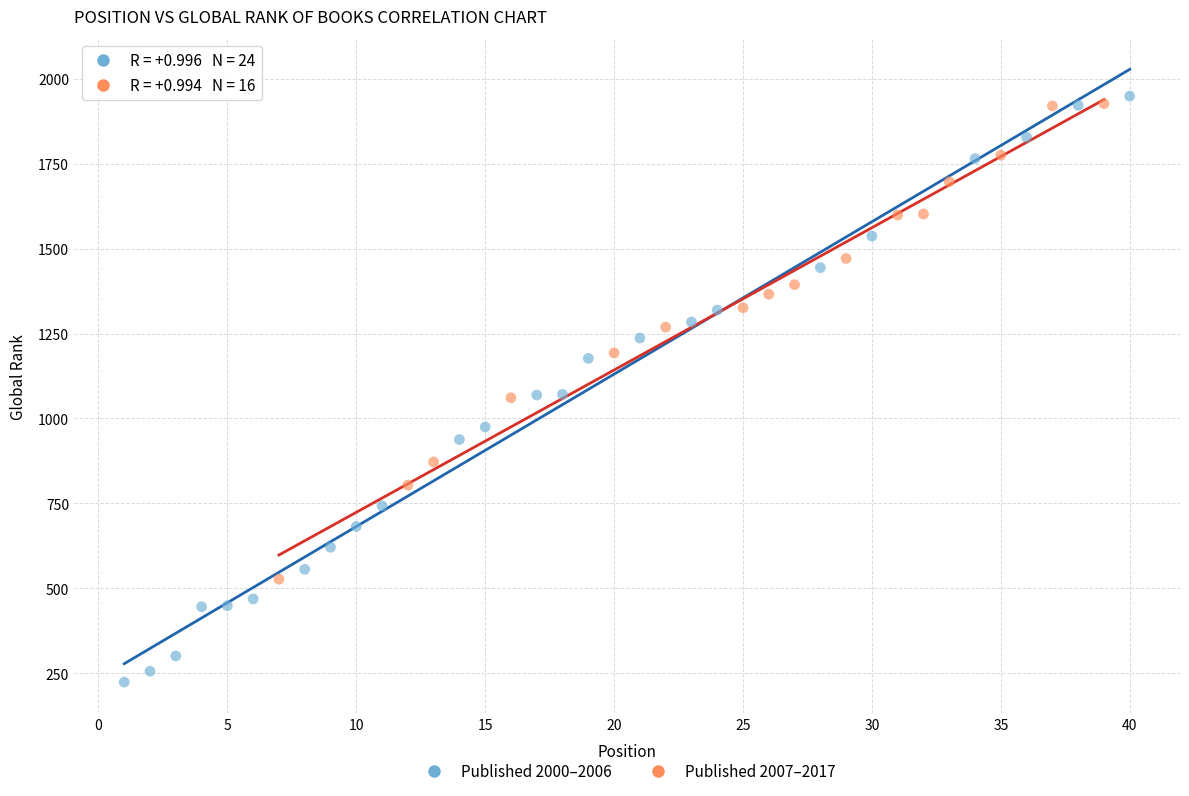

Which series reaches the minimum Y coordinate?

Published 2000–2006